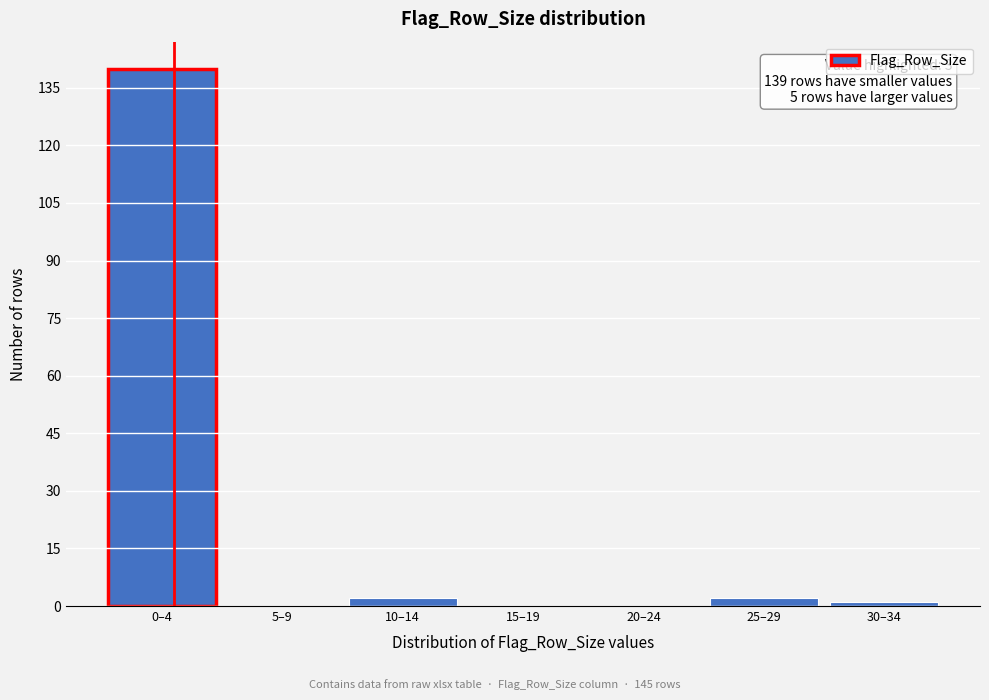

Reading left to right, list all the values displayed in this chart.

0–4=140	5–9=0	10–14=2	15–19=0	20–24=0	25–29=2	30–34=1